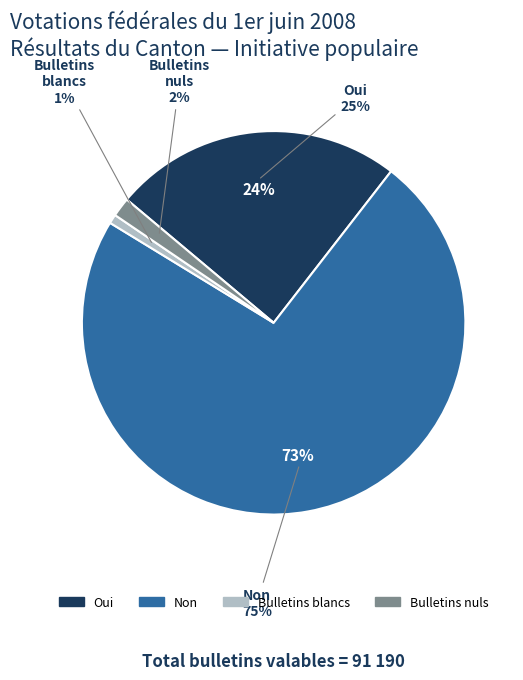

What percentage is the Bulletins nuls slice, to the nearest percent?

2%